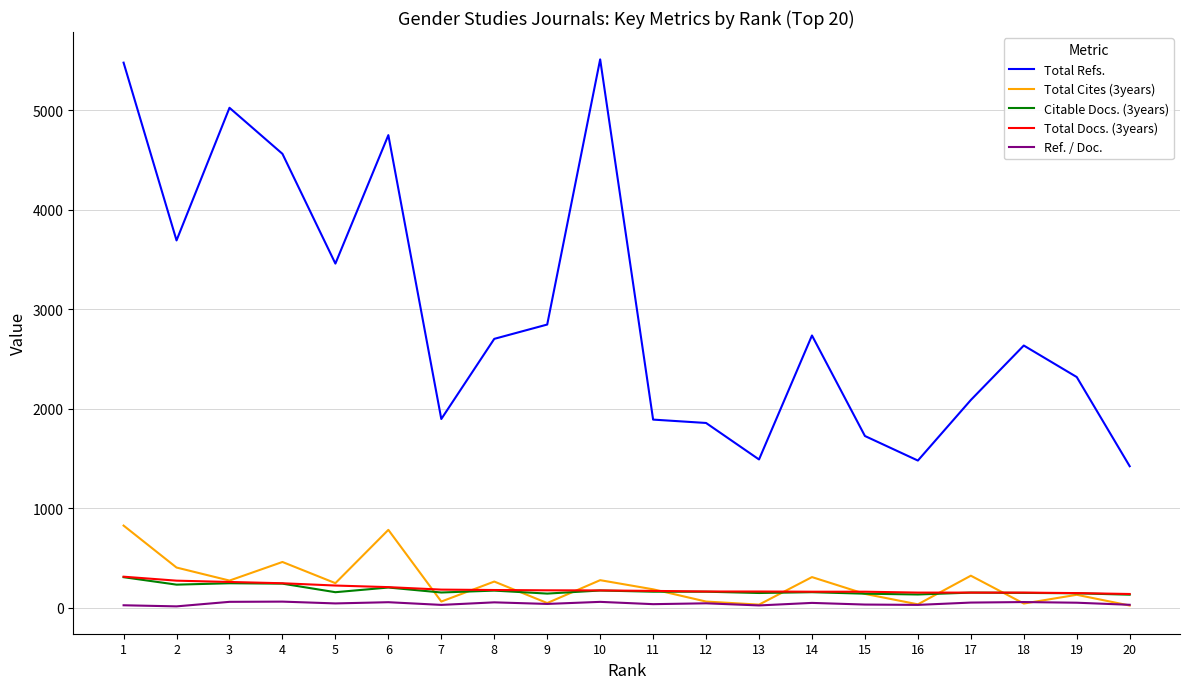

Which series has the largest range (max minus min)?

Total Refs.